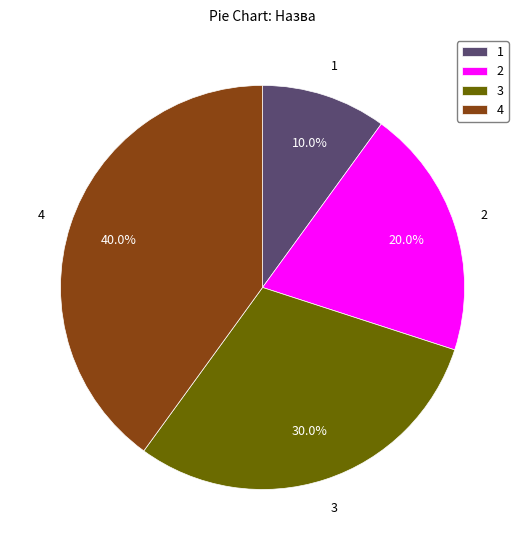

Which has a higher value, 4 or 2?

4